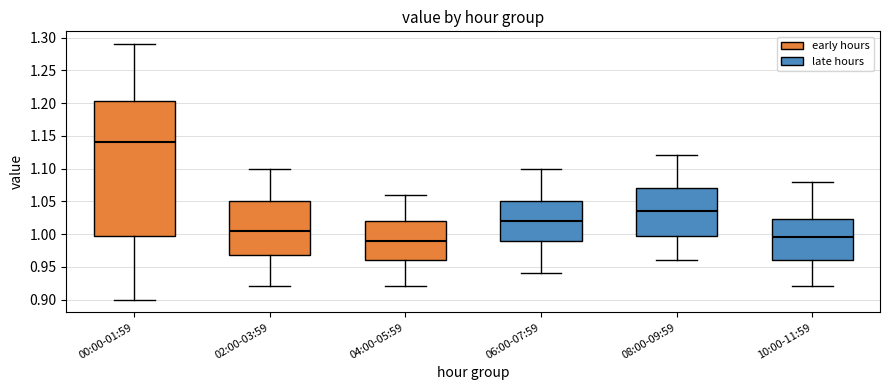

Reading left to right, transcribe this box plot: for each box, give where its median line is, the range the box spans, and where its two whiskers end, as read against the y-axis. The values are not printed on the chart, so give them approximately, as read against the axis.

00:00-01:59: median 1.140, box 1.000 to 1.205, whiskers 0.900 to 1.290
02:00-03:59: median 1.005, box 0.970 to 1.050, whiskers 0.920 to 1.100
04:00-05:59: median 0.990, box 0.960 to 1.020, whiskers 0.920 to 1.060
06:00-07:59: median 1.020, box 0.990 to 1.050, whiskers 0.940 to 1.100
08:00-09:59: median 1.035, box 1.000 to 1.070, whiskers 0.960 to 1.120
10:00-11:59: median 0.995, box 0.960 to 1.025, whiskers 0.920 to 1.080